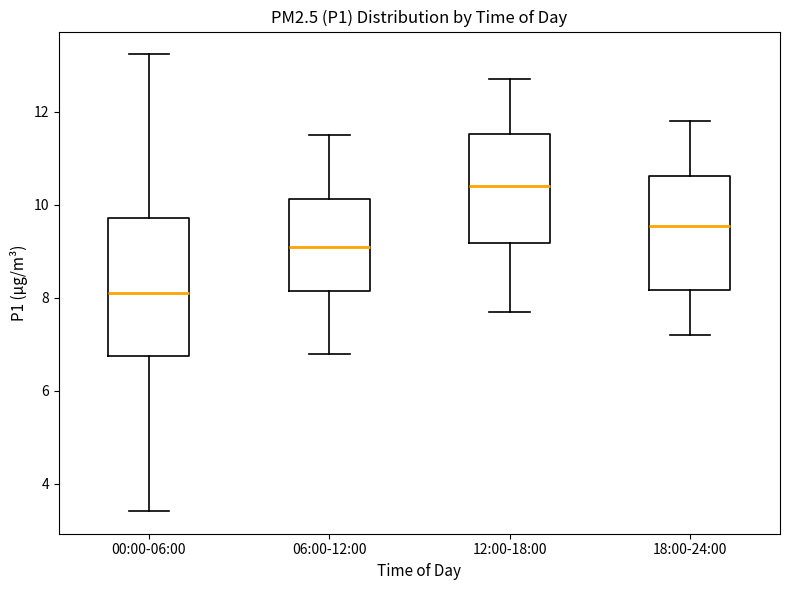

Reading left to right, read every box against the y-axis: the position of its median line, the range the box covers, and the ends of its whiskers. The values are not printed on the chart, so give them approximately, as read against the axis.

00:00-06:00: median 8.2, box 6.8 to 9.8, whiskers 3.4 to 13.2
06:00-12:00: median 9.2, box 8.2 to 10.2, whiskers 6.8 to 11.6
12:00-18:00: median 10.4, box 9.2 to 11.6, whiskers 7.8 to 12.8
18:00-24:00: median 9.6, box 8.2 to 10.6, whiskers 7.2 to 11.8